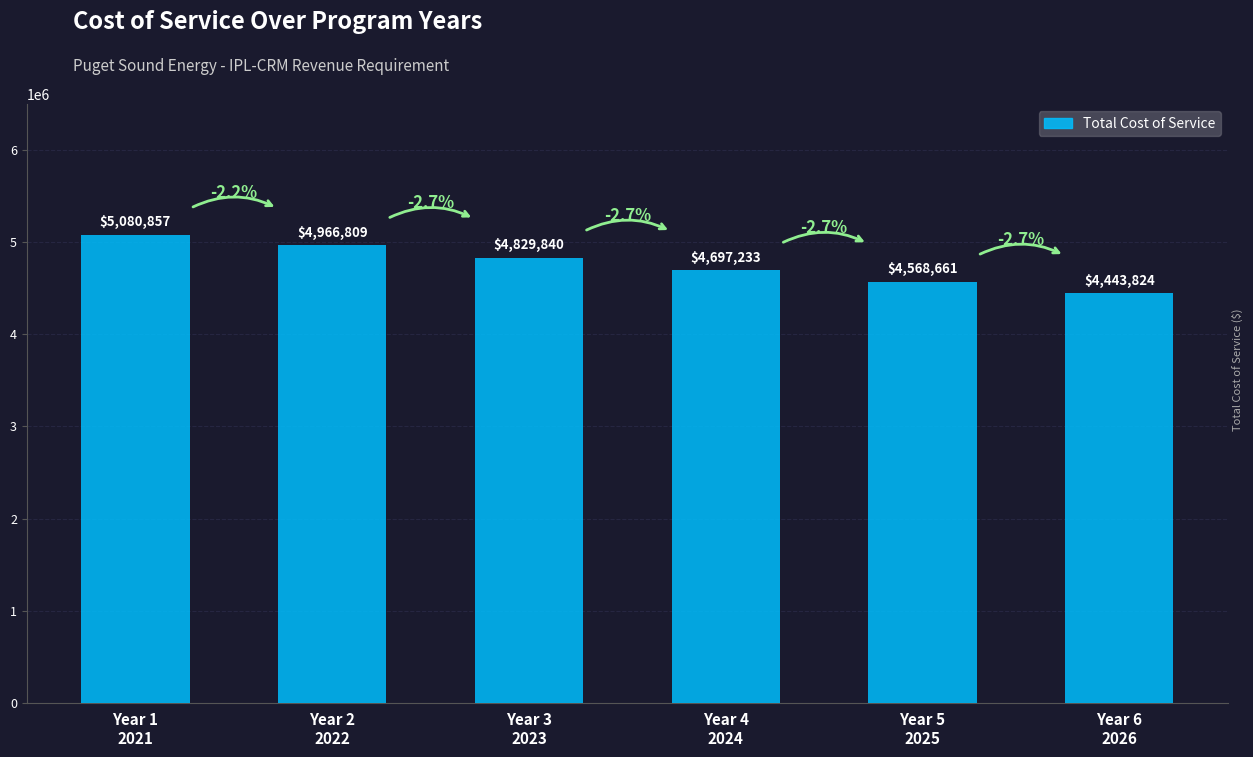

Count the number of values greater than 4829839.

3